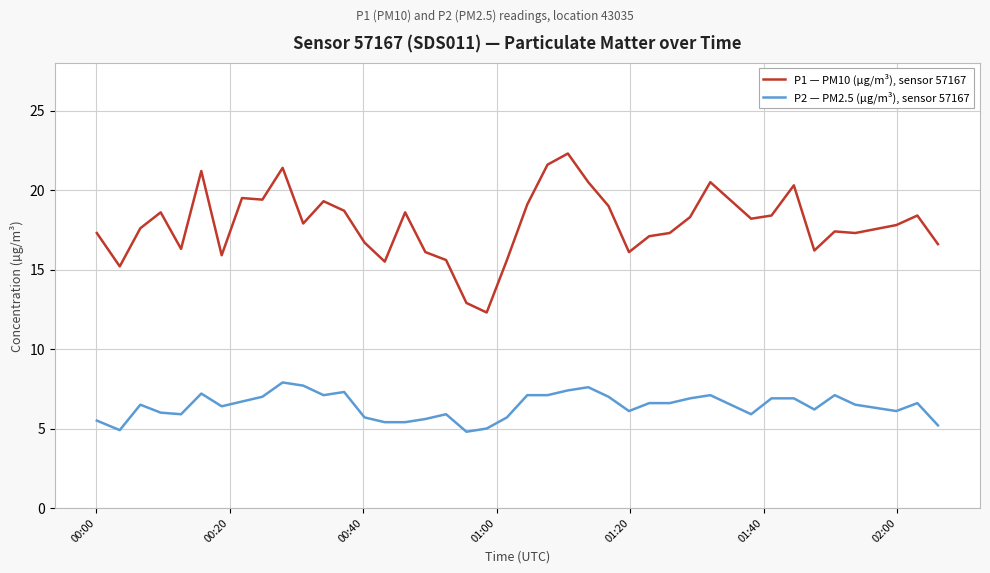

What is the difference between the maximum and minimum values in the P2 — PM2.5 (µg/m³), sensor 57167 series?

3.1